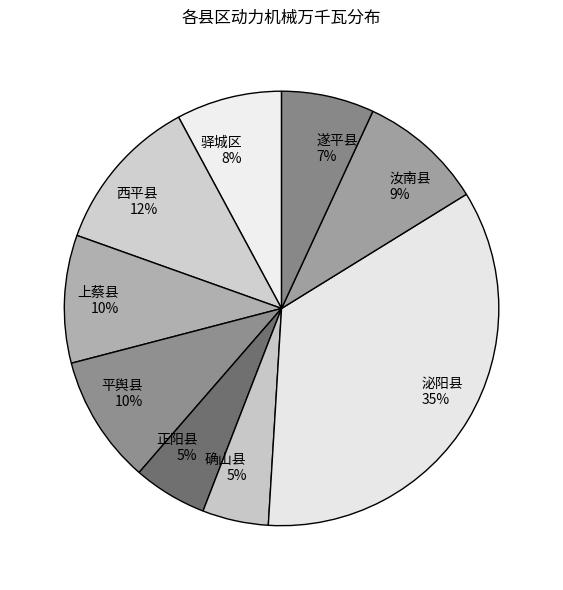

To the nearest percent, what portion does 驿城区 represent?

8%